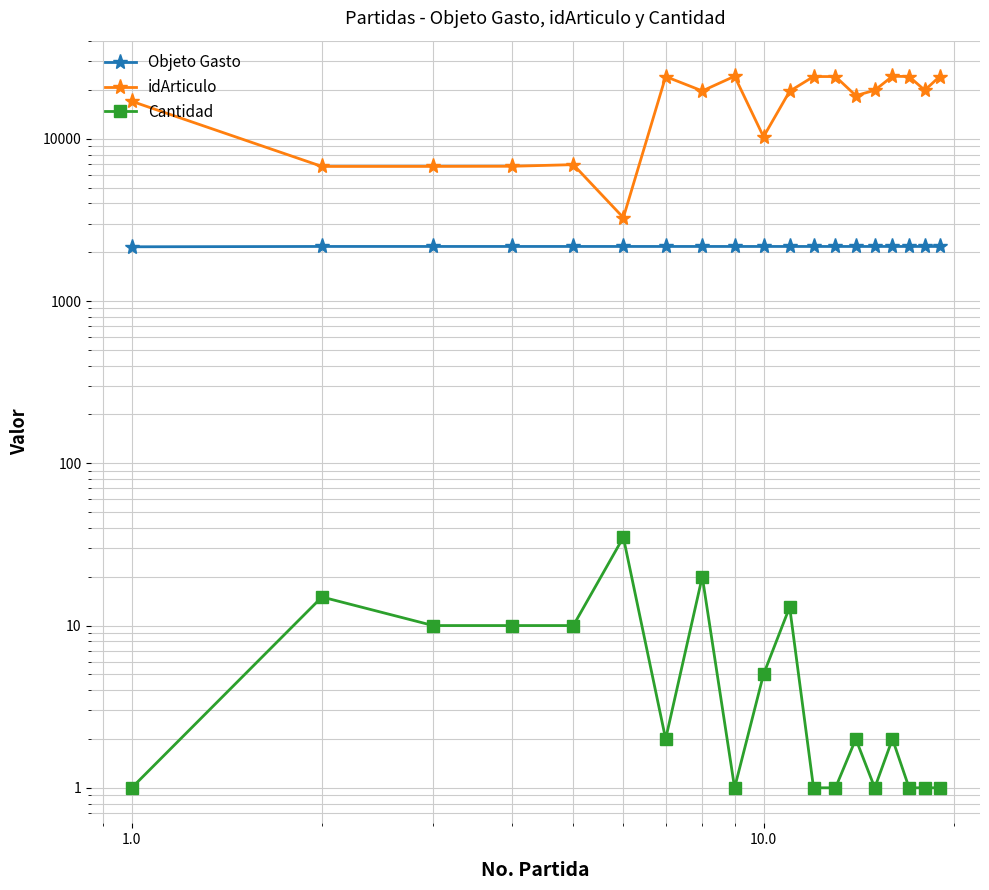

True or false: idArticulo and Cantidad intersect in this chart.

False